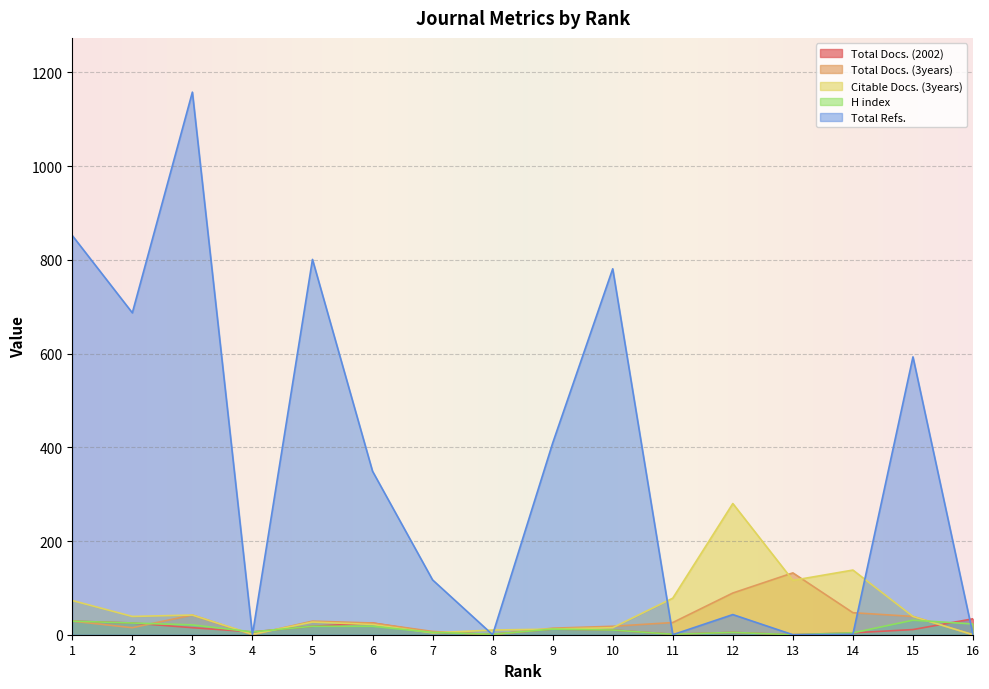

What is the difference between the highest and lowest values at 3?

1143